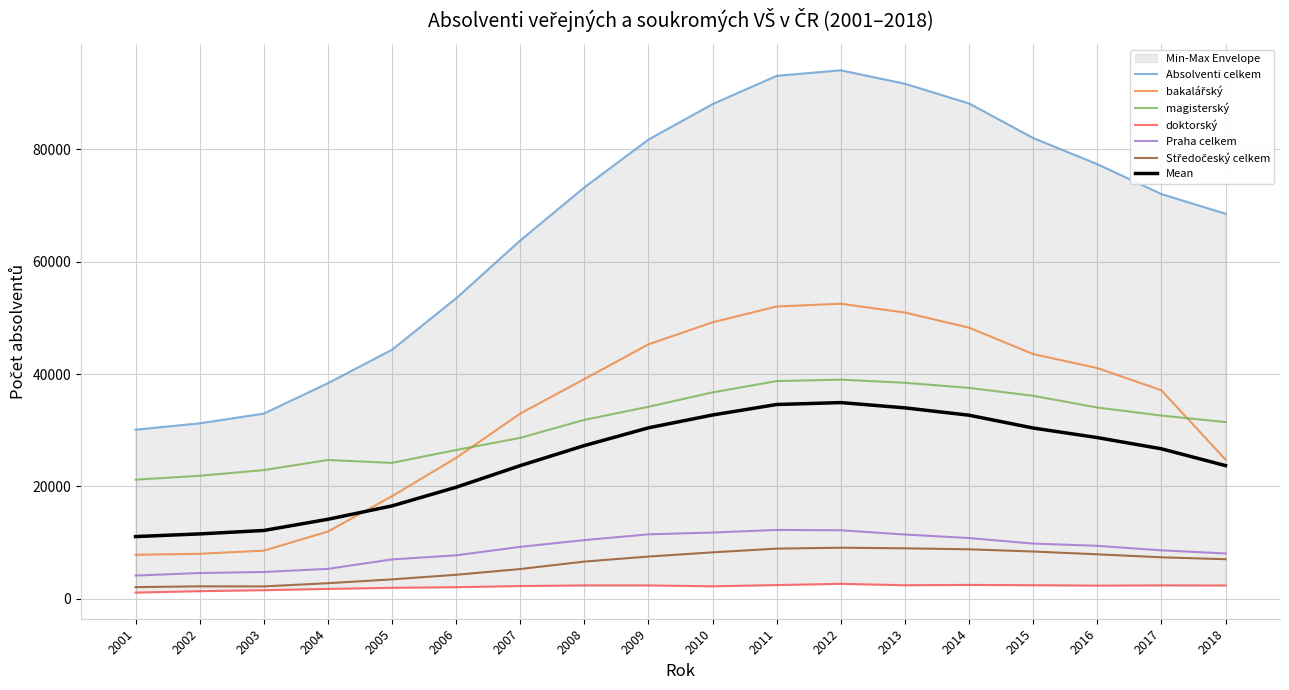

Where does the Praha celkem series first go above 9427?

2008